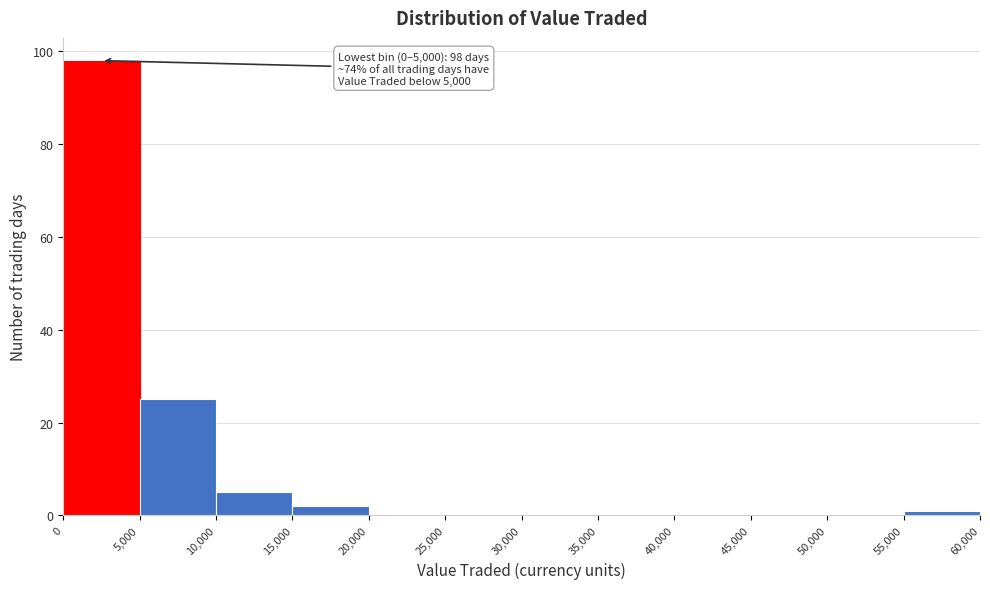

Which range on the x-axis has the tallest bar?

0 to 5,000